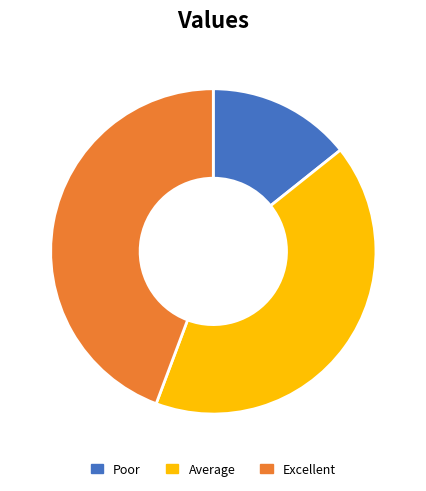

Approximately how many times larger is the value at Average compared to Poor?

2.9